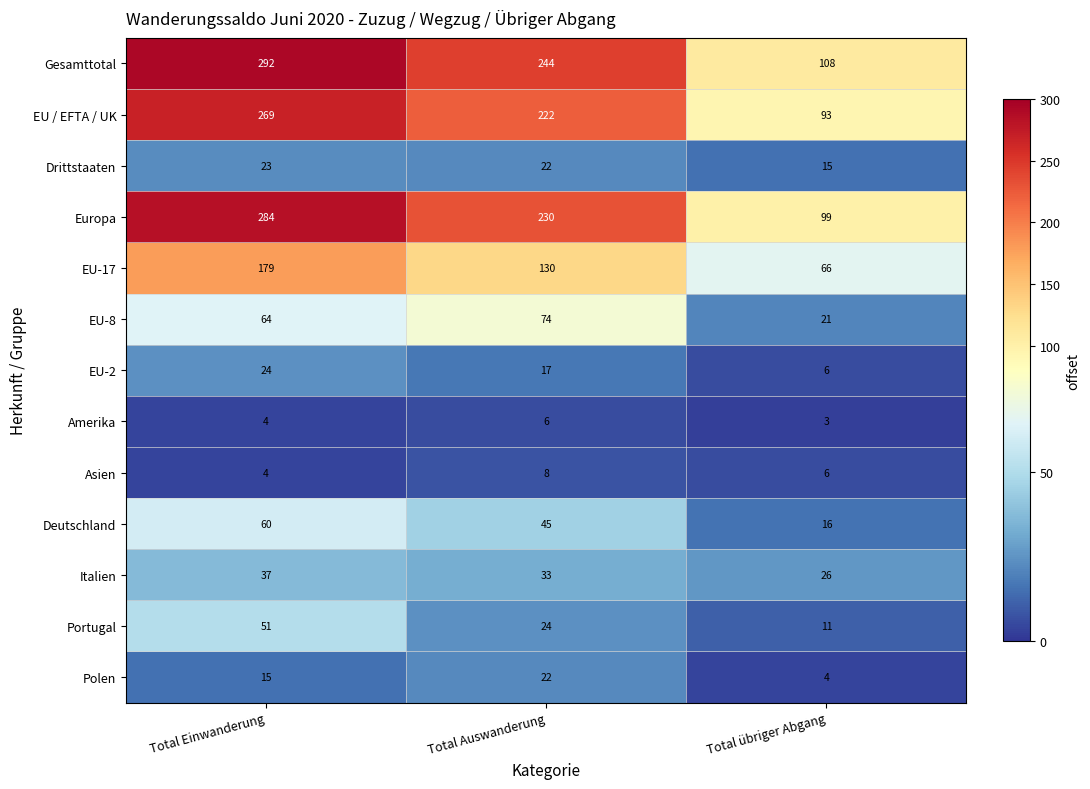

The EU-17 series shows 66 at Total übriger Abgang. True or false?

True